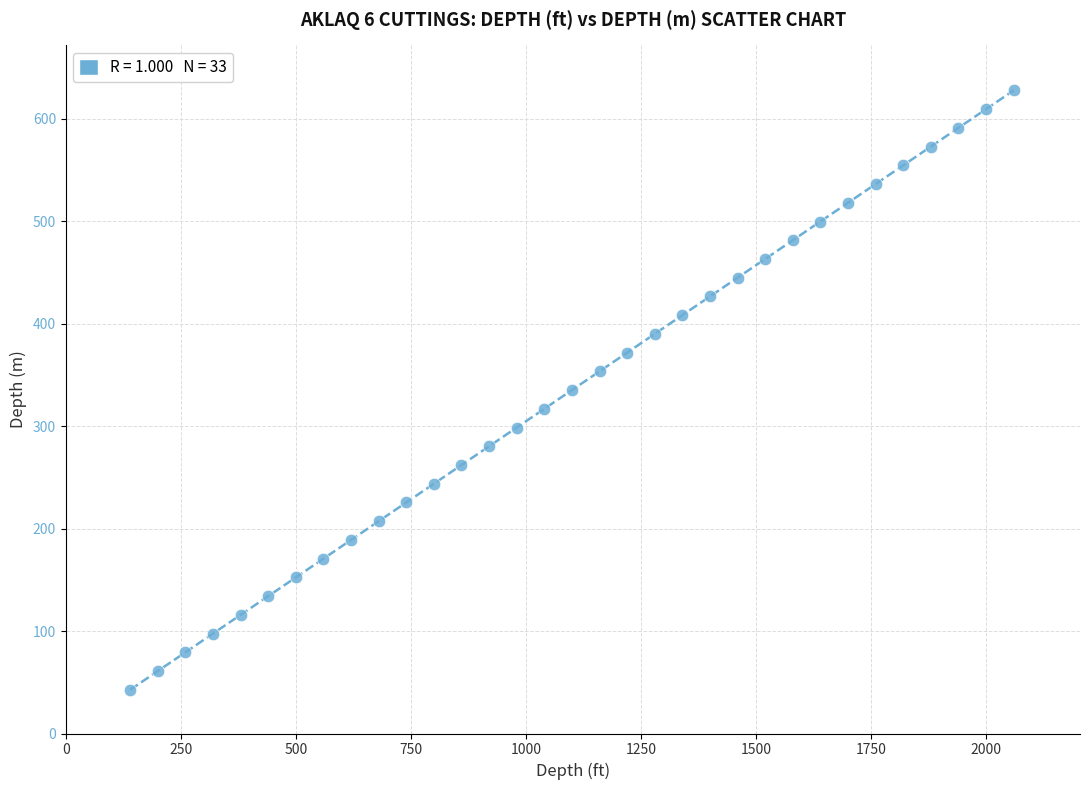

What is the range of X values (max minus min)?

1920.0